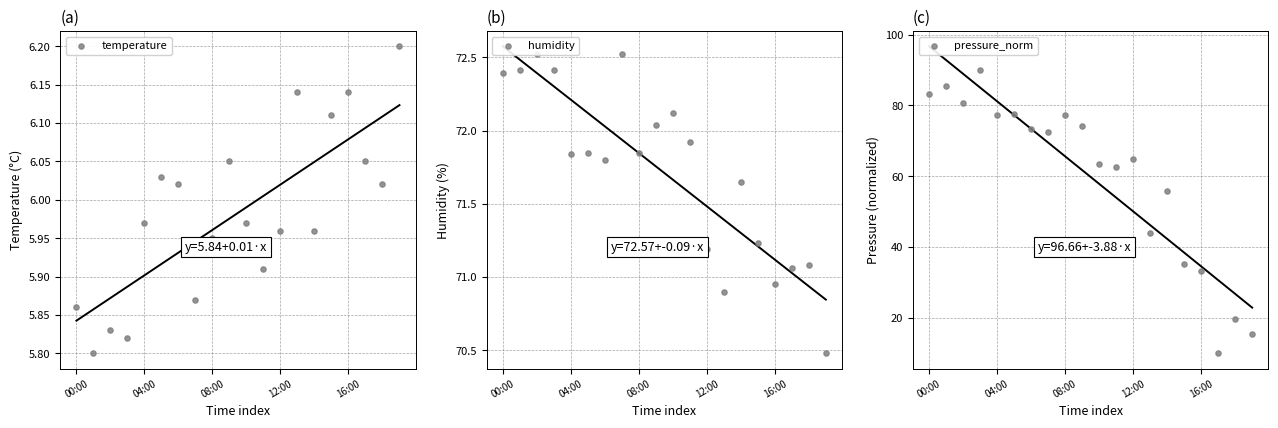

What are all the series names shown in the legend?

temperature, humidity, pressure_norm